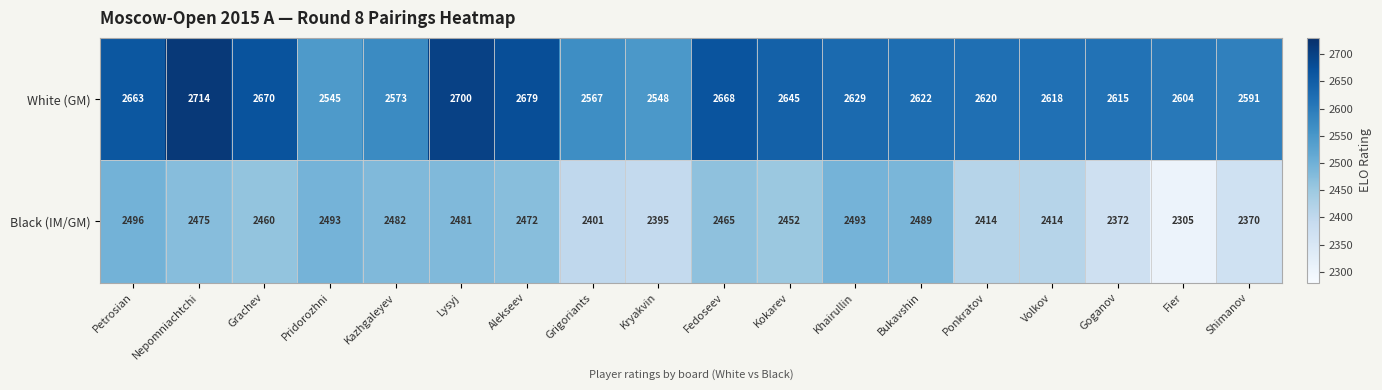

Read the Black (IM/GM) value at Volkov, to the nearest 10.

2410